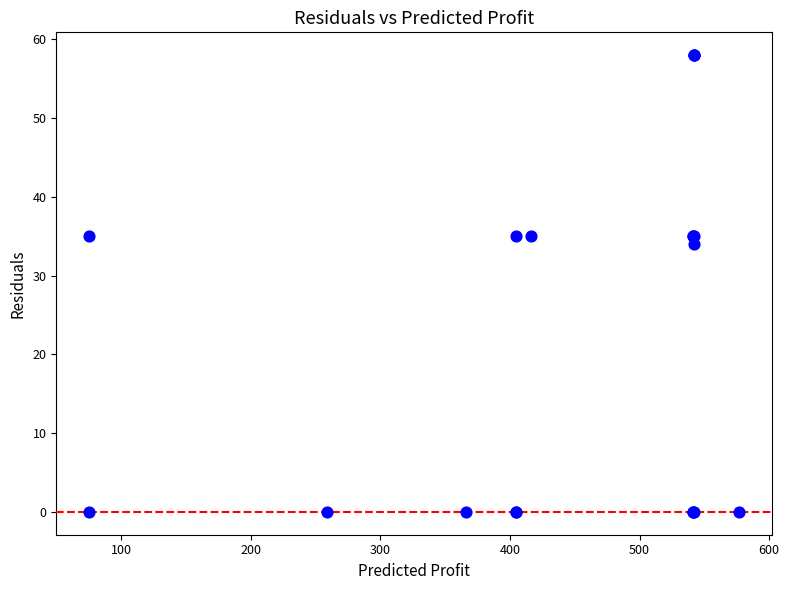

What Y value in the scatter plot is closest to 29?

34